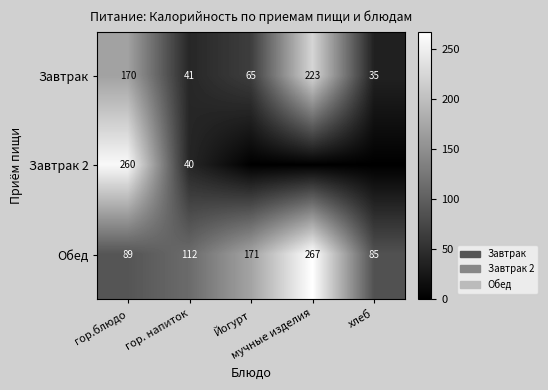

Count the number of data series in this chart.

3